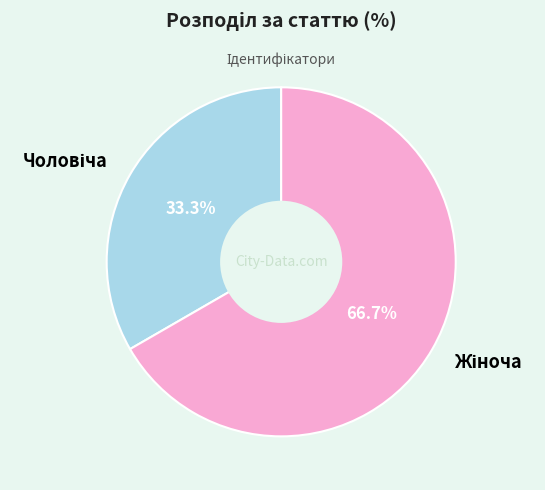

Is there any slice that represents more than half of the pie?

Yes